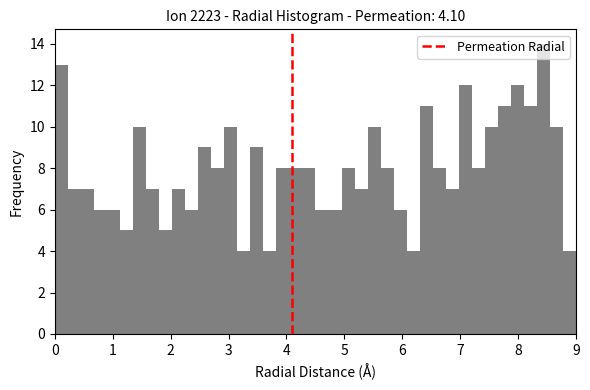

Around what value on the x-axis is the tallest bar? Give the approximate position of its centre, as read against the axis.

8.4